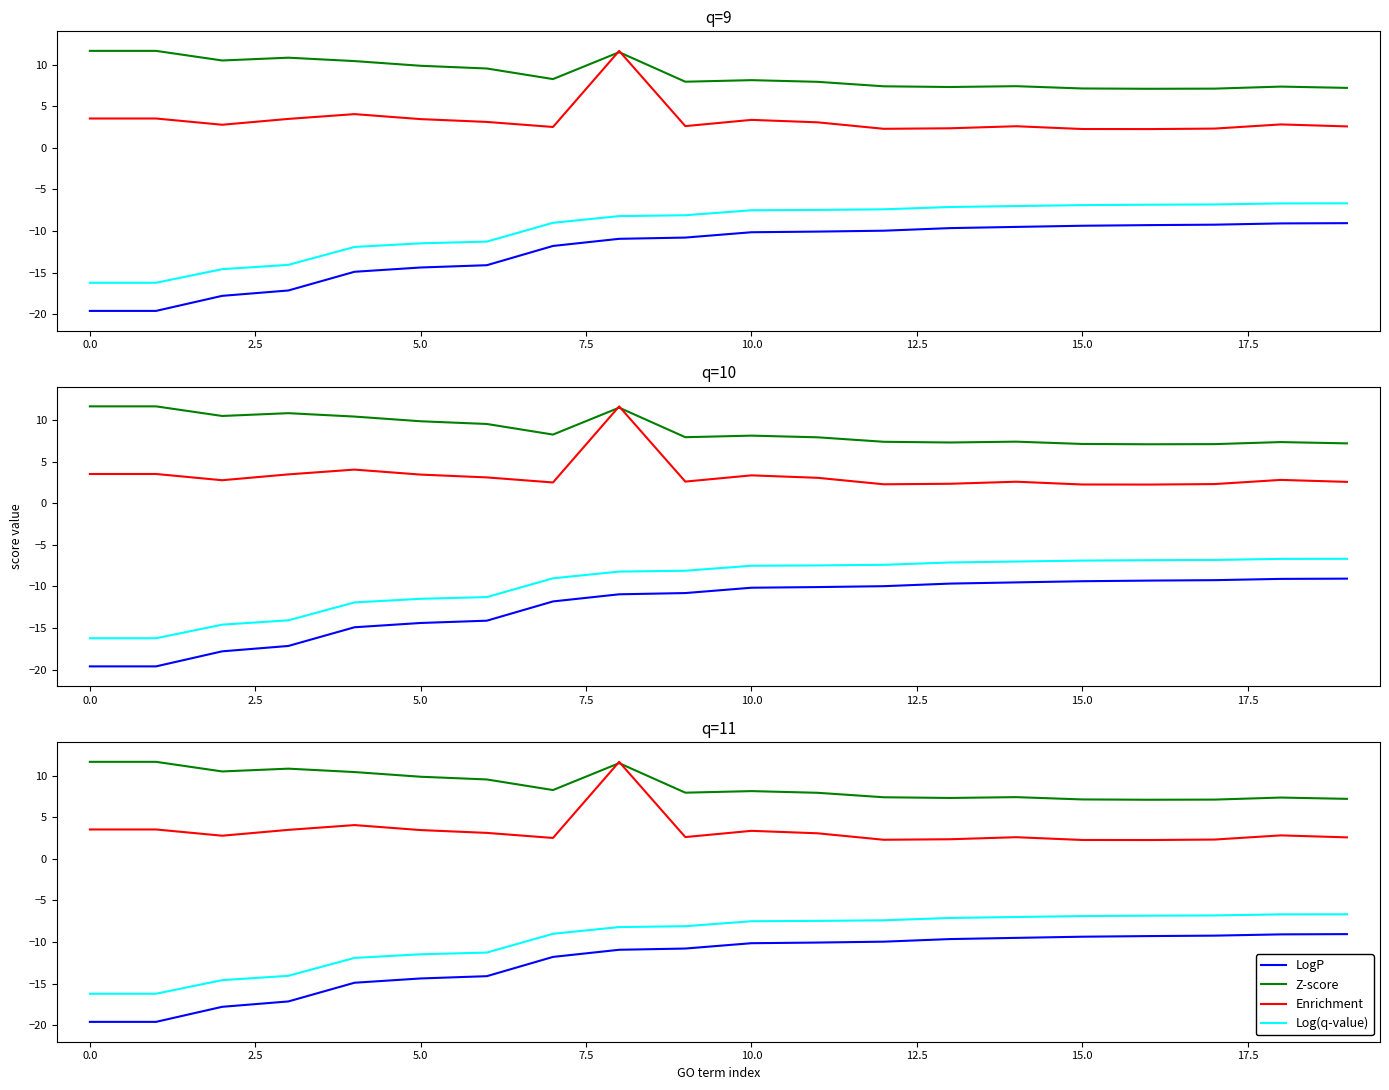

What is the smallest value displayed?

-19.6